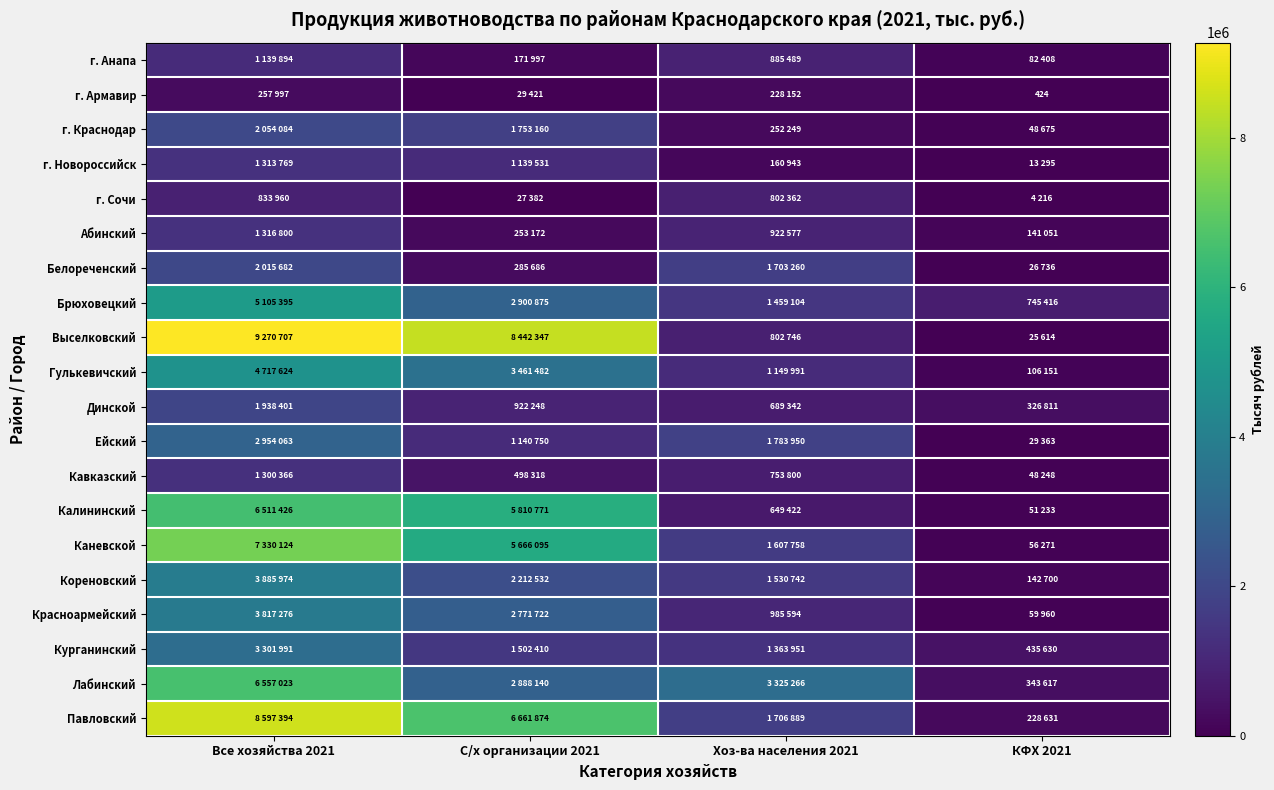

At which category is the sum across all series the highest?

Все хозяйства 2021